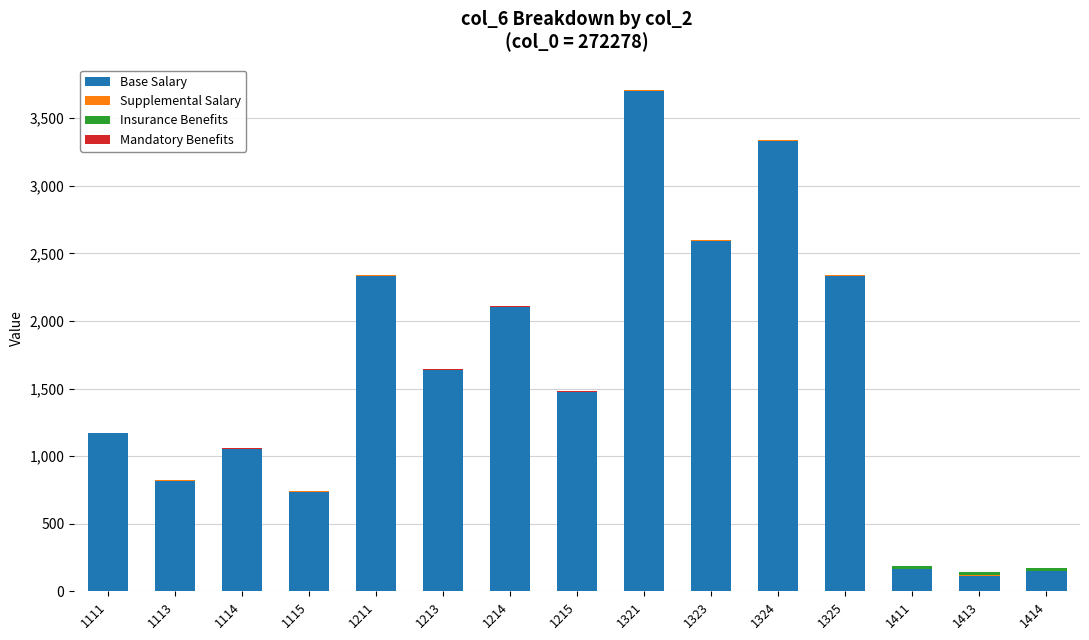

What is the highest value of the Base Salary series?

3704